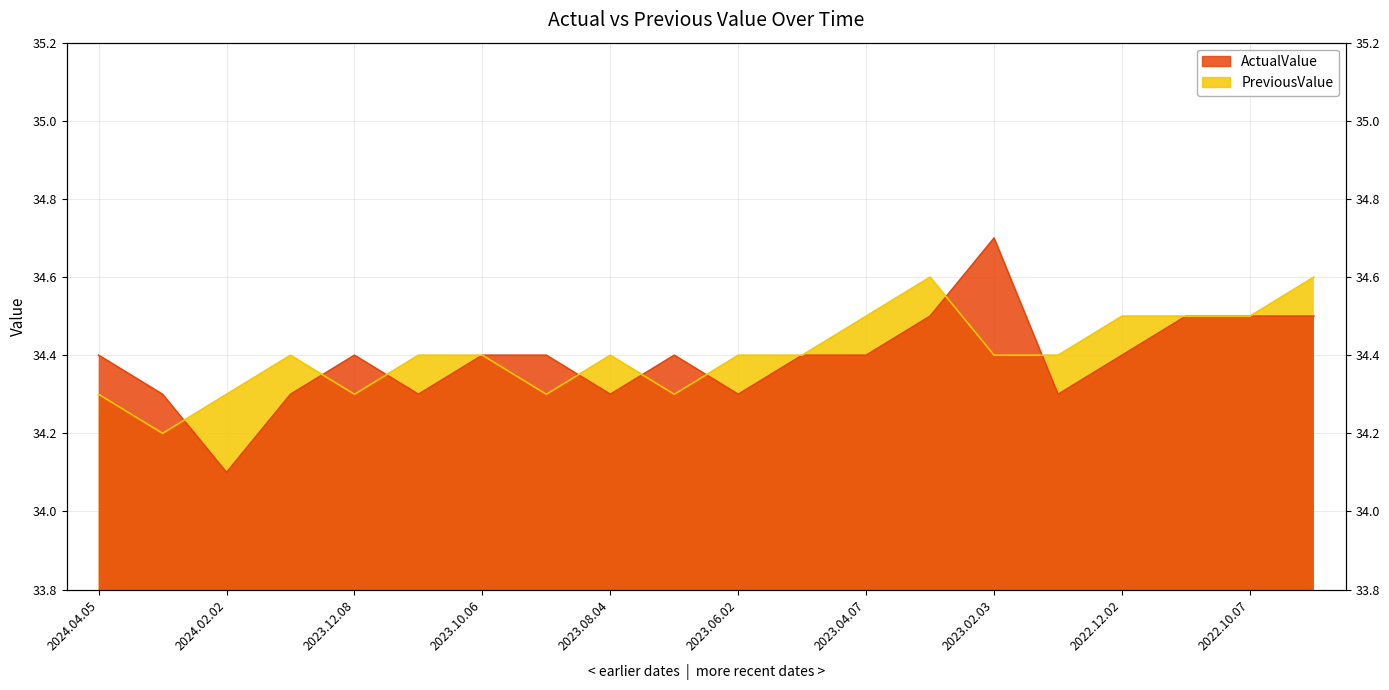

Is it true that PreviousValue equals 34.5 at 2022.11.04?

True